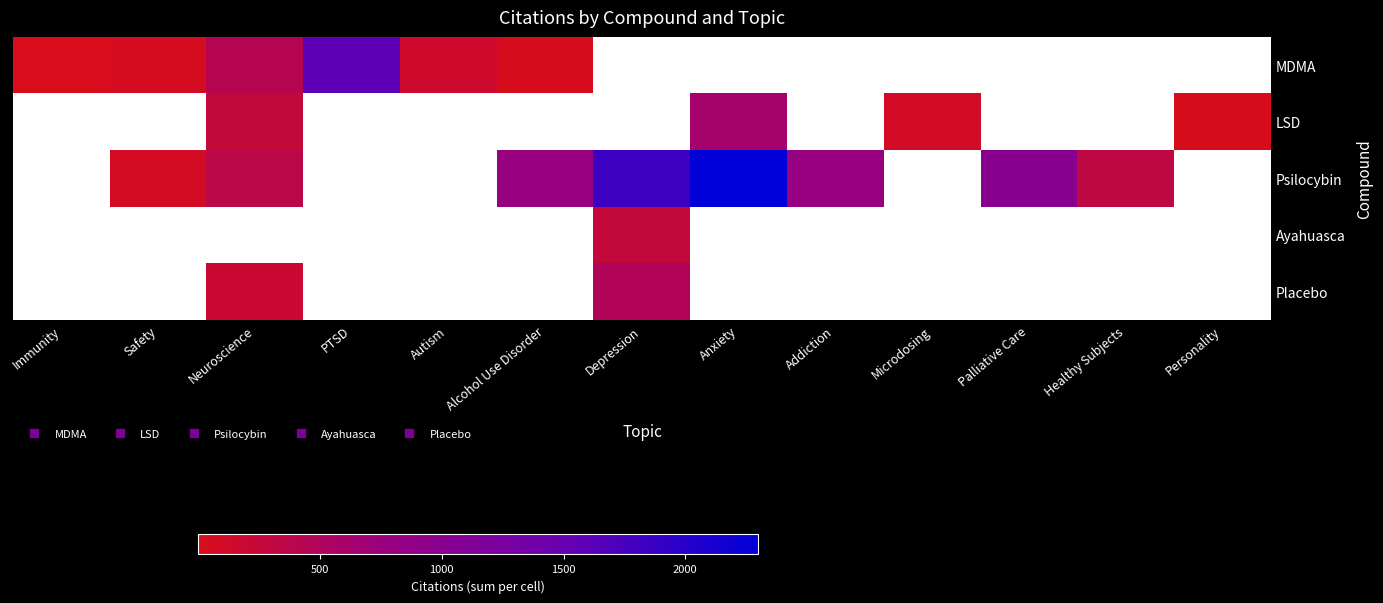

The Psilocybin series shows 452.8 at Palliative Care. True or false?

False